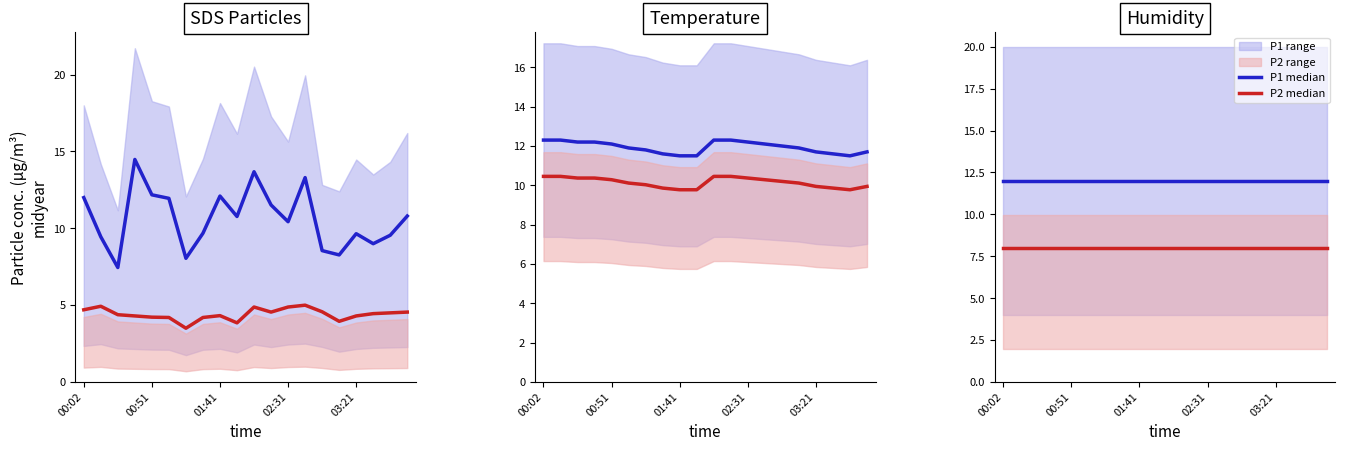

How many lines are shown in the chart?

2